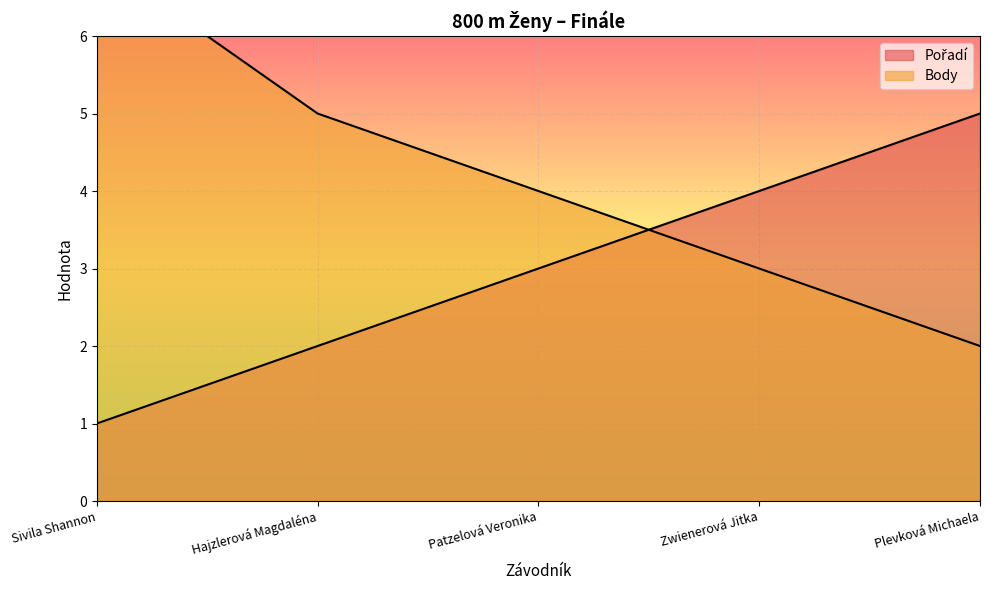

Reading left to right, what are all the values shown in this chart?

Pořadí: Sivila Shannon=1	Hajzlerová Magdaléna=2	Patzelová Veronika=3	Zwienerová Jitka=4	Plevková Michaela=5
Body: Sivila Shannon=7	Hajzlerová Magdaléna=5	Patzelová Veronika=4	Zwienerová Jitka=3	Plevková Michaela=2